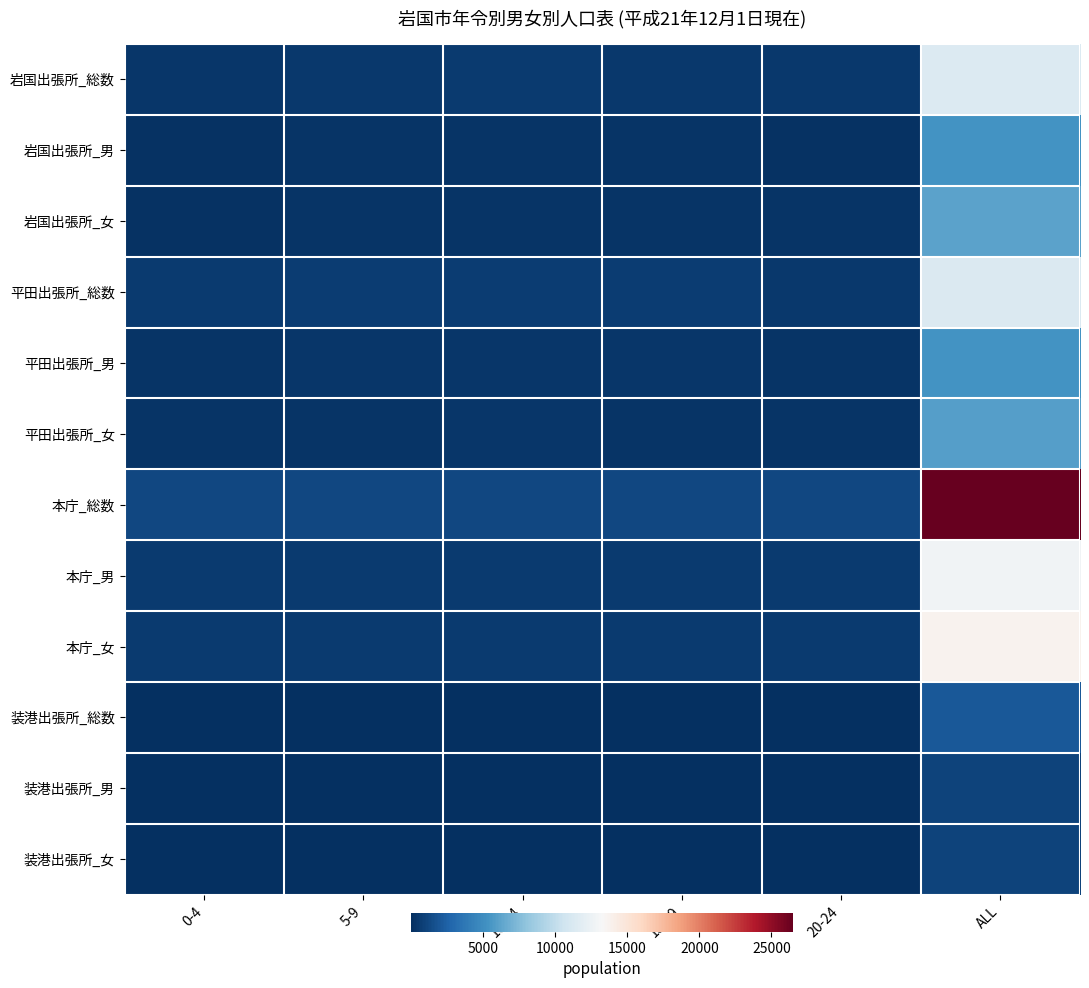

How many categories are shown in the chart?

6